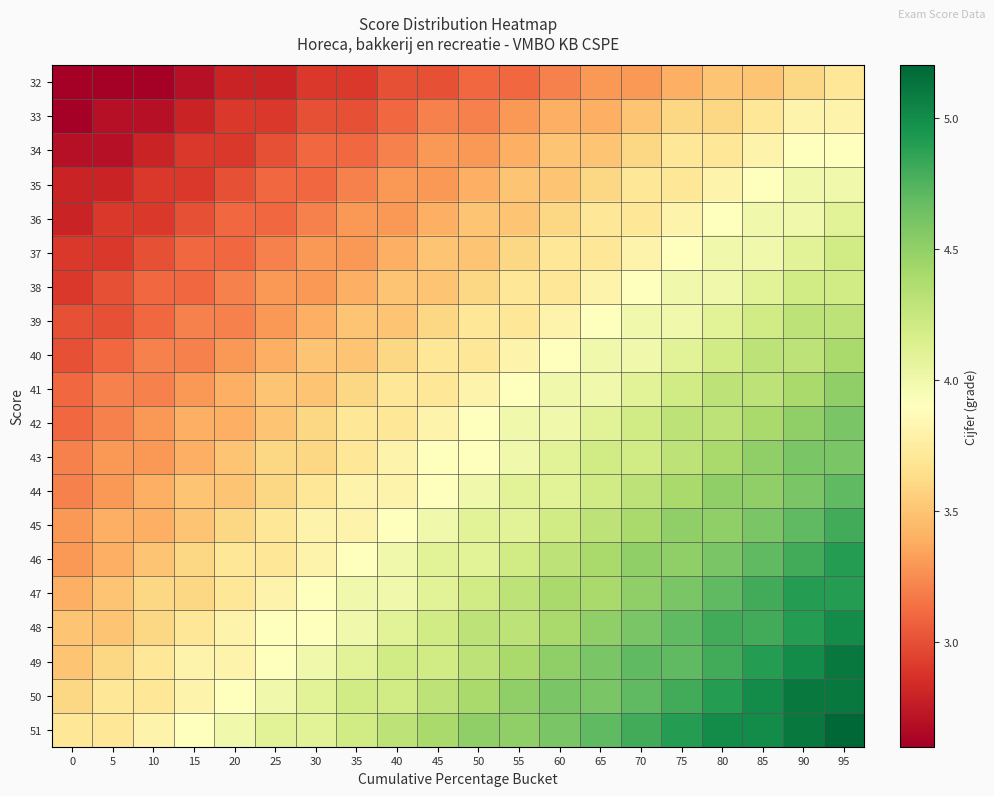

Reading left to right, what are all the values shown in this chart?

32: 0=2.6	5=2.6	10=2.6	15=2.7	20=2.8	25=2.8	30=2.9	35=2.9	40=3.0	45=3.0	50=3.1	55=3.1	60=3.2	65=3.3	70=3.3	75=3.4	80=3.5	85=3.5	90=3.6	95=3.7
33: 0=2.6	5=2.7	10=2.7	15=2.8	20=2.9	25=2.9	30=3.0	35=3.0	40=3.1	45=3.2	50=3.2	55=3.3	60=3.4	65=3.4	70=3.5	75=3.6	80=3.6	85=3.7	90=3.8	95=3.8
34: 0=2.7	5=2.7	10=2.8	15=2.9	20=2.9	25=3.0	30=3.1	35=3.1	40=3.2	45=3.3	50=3.3	55=3.4	60=3.5	65=3.5	70=3.6	75=3.7	80=3.7	85=3.8	90=3.9	95=3.9
35: 0=2.8	5=2.8	10=2.9	15=2.9	20=3.0	25=3.1	30=3.1	35=3.2	40=3.3	45=3.3	50=3.4	55=3.5	60=3.5	65=3.6	70=3.7	75=3.7	80=3.8	85=3.9	90=4.0	95=4.0
36: 0=2.8	5=2.9	10=2.9	15=3.0	20=3.1	25=3.1	30=3.2	35=3.3	40=3.3	45=3.4	50=3.5	55=3.5	60=3.6	65=3.7	70=3.7	75=3.8	80=3.9	85=4.0	90=4.0	95=4.1
37: 0=2.9	5=2.9	10=3.0	15=3.1	20=3.1	25=3.2	30=3.3	35=3.3	40=3.4	45=3.5	50=3.5	55=3.6	60=3.7	65=3.7	70=3.8	75=3.9	80=4.0	85=4.0	90=4.1	95=4.2
38: 0=2.9	5=3.0	10=3.1	15=3.1	20=3.2	25=3.3	30=3.3	35=3.4	40=3.5	45=3.5	50=3.6	55=3.7	60=3.7	65=3.8	70=3.9	75=4.0	80=4.0	85=4.1	90=4.2	95=4.2
39: 0=3.0	5=3.0	10=3.1	15=3.2	20=3.2	25=3.3	30=3.4	35=3.5	40=3.5	45=3.6	50=3.7	55=3.7	60=3.8	65=3.9	70=4.0	75=4.0	80=4.1	85=4.2	90=4.3	95=4.3
40: 0=3.0	5=3.1	10=3.2	15=3.2	20=3.3	25=3.4	30=3.5	35=3.5	40=3.6	45=3.7	50=3.7	55=3.8	60=3.9	65=4.0	70=4.0	75=4.1	80=4.2	85=4.3	90=4.3	95=4.4
41: 0=3.1	5=3.2	10=3.2	15=3.3	20=3.4	25=3.5	30=3.5	35=3.6	40=3.7	45=3.7	50=3.8	55=3.9	60=4.0	65=4.0	70=4.1	75=4.2	80=4.3	85=4.3	90=4.4	95=4.5
42: 0=3.1	5=3.2	10=3.3	15=3.4	20=3.4	25=3.5	30=3.6	35=3.7	40=3.7	45=3.8	50=3.9	55=4.0	60=4.0	65=4.1	70=4.2	75=4.3	80=4.3	85=4.4	90=4.5	95=4.6
43: 0=3.2	5=3.3	10=3.3	15=3.4	20=3.5	25=3.6	30=3.6	35=3.7	40=3.8	45=3.9	50=3.9	55=4.0	60=4.1	65=4.2	70=4.2	75=4.3	80=4.4	85=4.5	90=4.6	95=4.6
44: 0=3.2	5=3.3	10=3.4	15=3.5	20=3.5	25=3.6	30=3.7	35=3.8	40=3.8	45=3.9	50=4.0	55=4.1	60=4.1	65=4.2	70=4.3	75=4.4	80=4.5	85=4.5	90=4.6	95=4.7
45: 0=3.3	5=3.4	10=3.4	15=3.5	20=3.6	25=3.7	30=3.8	35=3.8	40=3.9	45=4.0	50=4.1	55=4.1	60=4.2	65=4.3	70=4.4	75=4.5	80=4.5	85=4.6	90=4.7	95=4.8
46: 0=3.3	5=3.4	10=3.5	15=3.6	20=3.7	25=3.7	30=3.8	35=3.9	40=4.0	45=4.1	50=4.1	55=4.2	60=4.3	65=4.4	70=4.5	75=4.5	80=4.6	85=4.7	90=4.8	95=4.9
47: 0=3.4	5=3.5	10=3.6	15=3.6	20=3.7	25=3.8	30=3.9	35=4.0	40=4.0	45=4.1	50=4.2	55=4.3	60=4.4	65=4.4	70=4.5	75=4.6	80=4.7	85=4.8	90=4.9	95=4.9
48: 0=3.5	5=3.5	10=3.6	15=3.7	20=3.8	25=3.9	30=3.9	35=4.0	40=4.1	45=4.2	50=4.3	55=4.3	60=4.4	65=4.5	70=4.6	75=4.7	80=4.8	85=4.8	90=4.9	95=5.0
49: 0=3.5	5=3.6	10=3.7	15=3.8	20=3.8	25=3.9	30=4.0	35=4.1	40=4.2	45=4.2	50=4.3	55=4.4	60=4.5	65=4.6	70=4.7	75=4.7	80=4.8	85=4.9	90=5.0	95=5.1
50: 0=3.6	5=3.7	10=3.7	15=3.8	20=3.9	25=4.0	30=4.1	35=4.2	40=4.2	45=4.3	50=4.4	55=4.5	60=4.6	65=4.6	70=4.7	75=4.8	80=4.9	85=5.0	90=5.1	95=5.1
51: 0=3.7	5=3.7	10=3.8	15=3.9	20=4.0	25=4.1	30=4.1	35=4.2	40=4.3	45=4.4	50=4.5	55=4.5	60=4.6	65=4.7	70=4.8	75=4.9	80=5.0	85=5.0	90=5.1	95=5.2